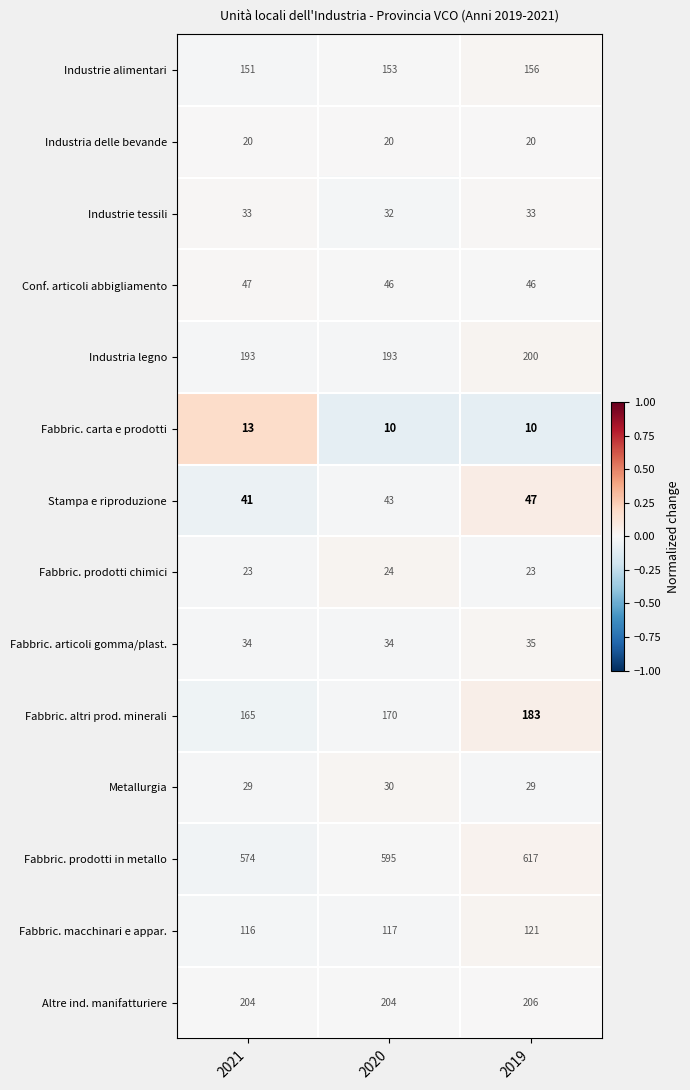

Which series has the largest range (max minus min)?

Fabbric. prodotti in metallo